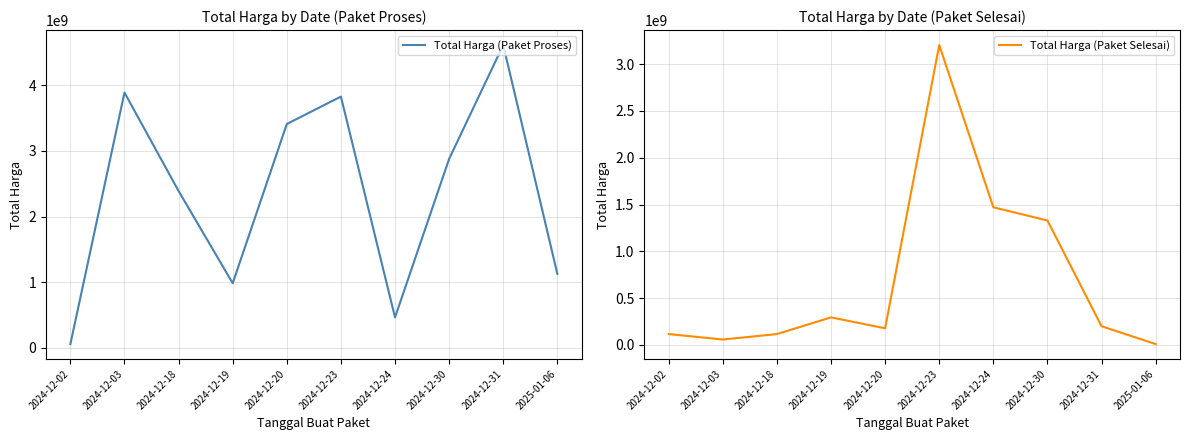

What is the lowest value of the Total Harga (Paket Proses) series?

58272000